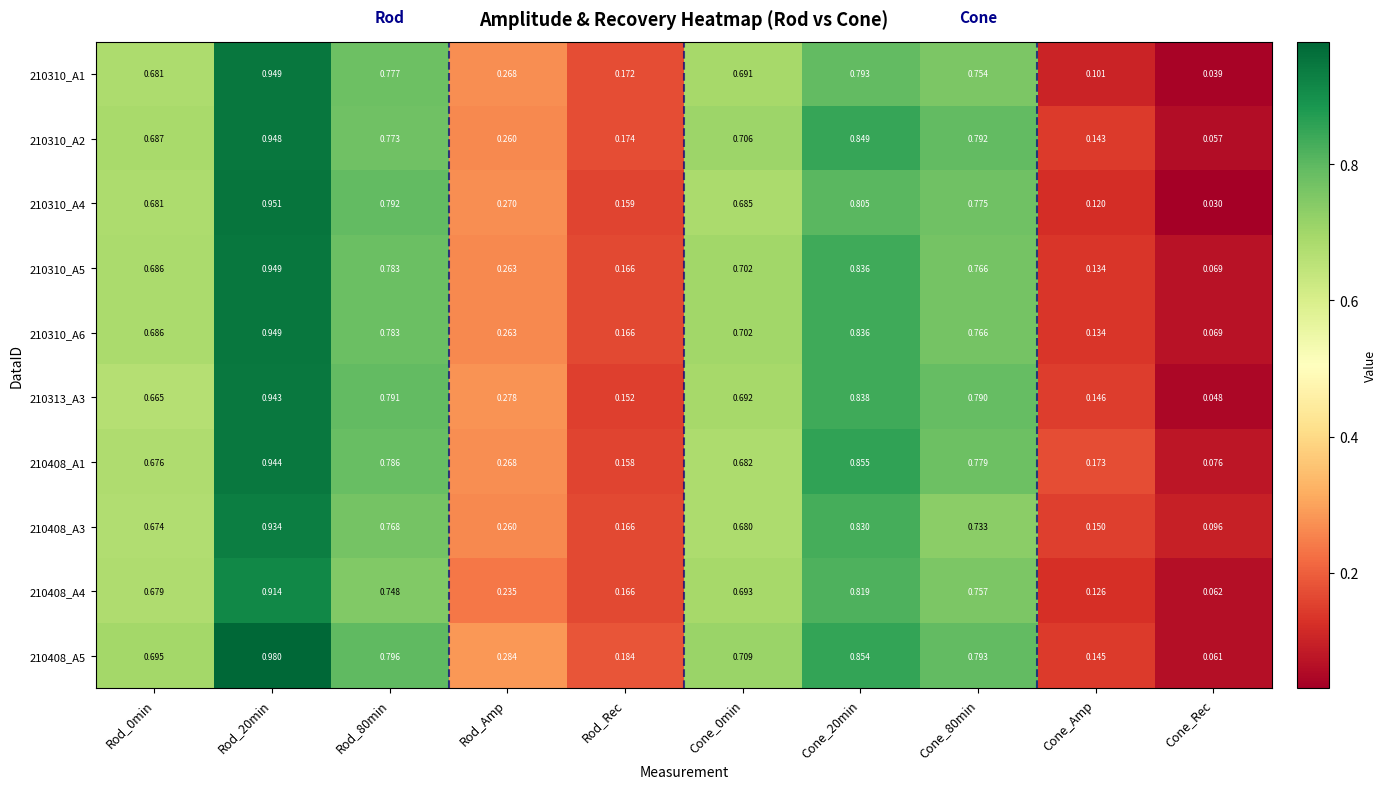

Where is 210408_A5 nearest to the value 0?

Cone_Rec